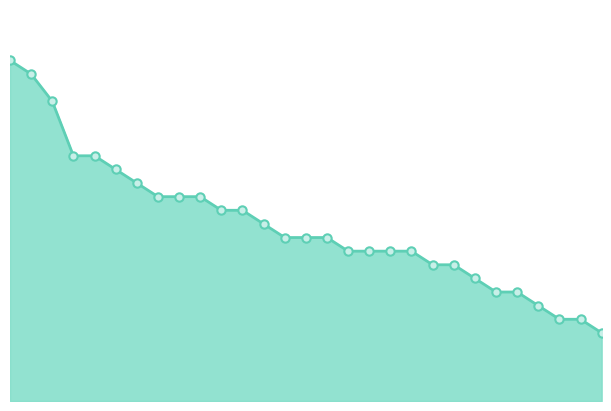

Which label corresponds to the largest value in the chart?

1